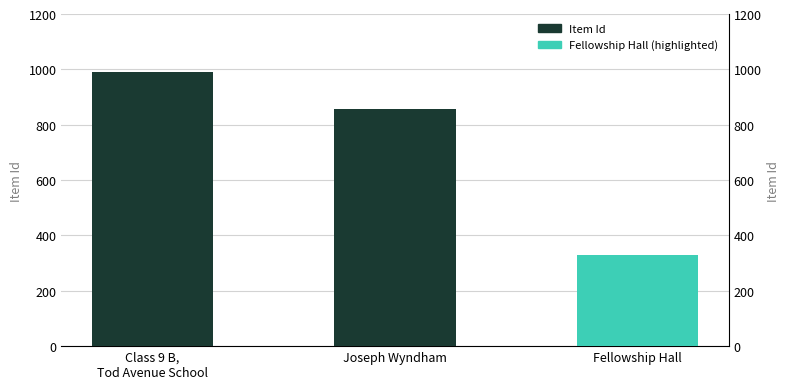

Reading right to left, what are all the values shown in this chart?

Fellowship Hall=328	Joseph Wyndham=855	Class 9 B,
Tod Avenue School=992